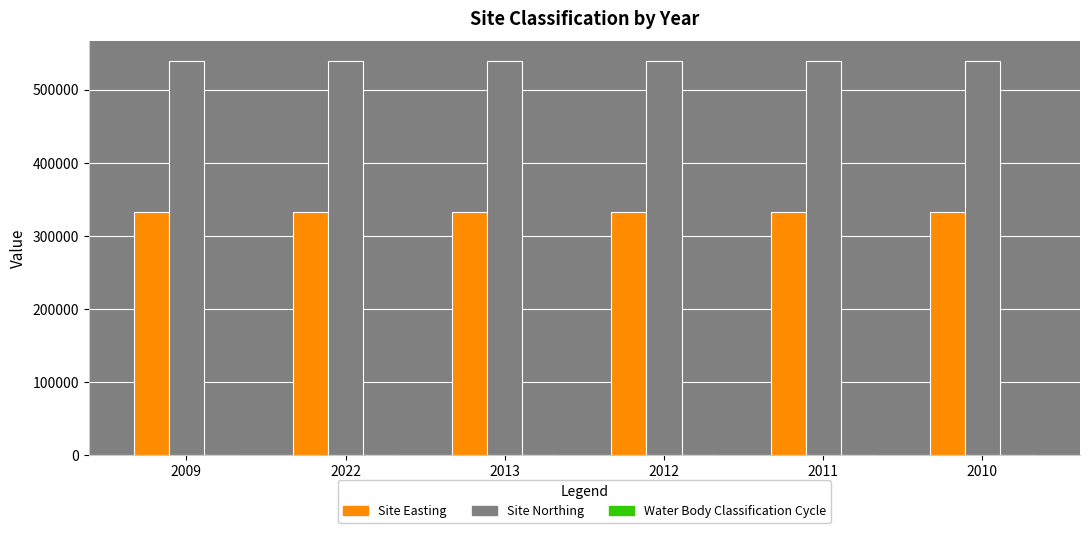

Which series has the largest total across all categories?

Site Northing